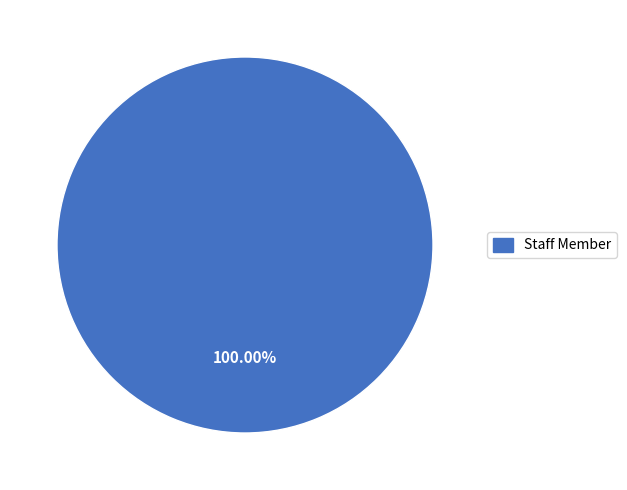

Count the number of slices in the pie.

1